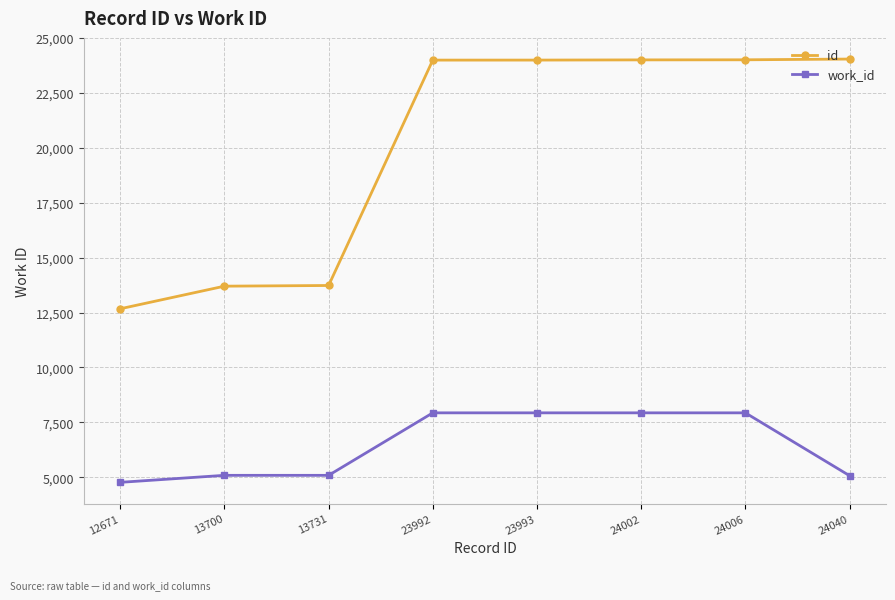

What is the value of the work_id point at the 6th from the left?

7933